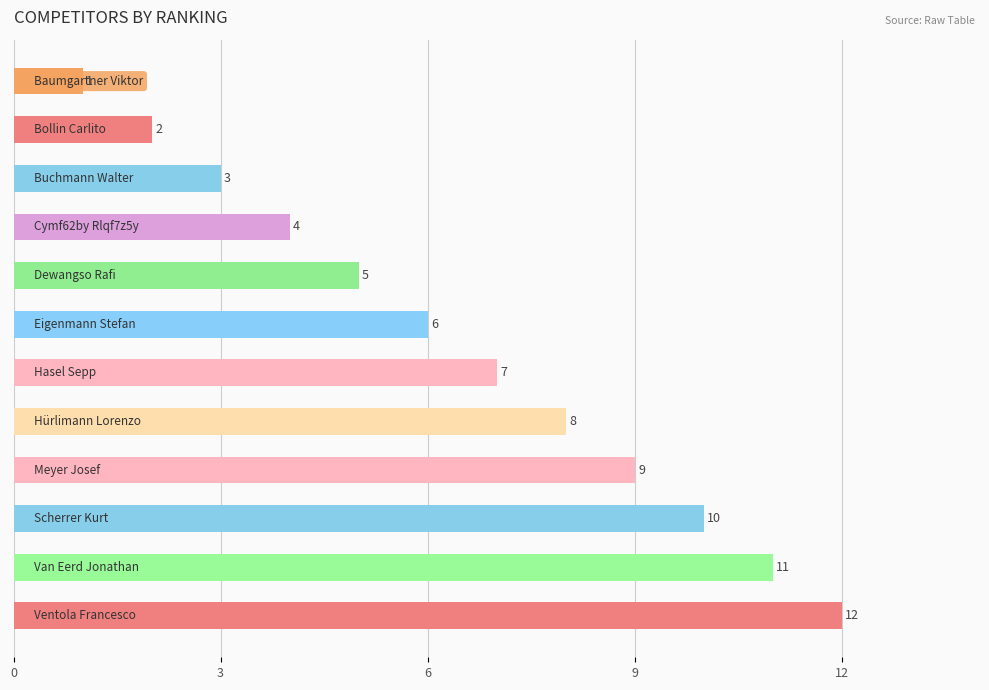

What is the sum of all values?

78